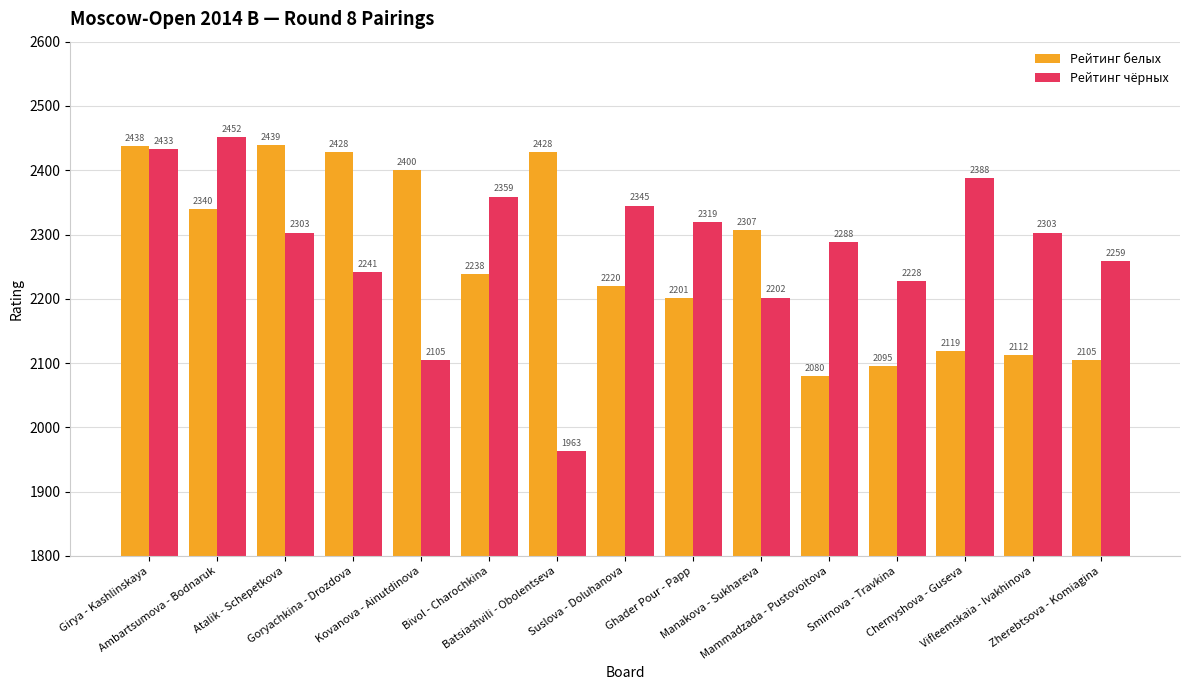

Reading left to right, transcribe all the data shown in this chart.

Рейтинг белых: Girya - Kashlinskaya=2438	Ambartsumova - Bodnaruk=2340	Atalik - Schepetkova=2439	Goryachkina - Drozdova=2428	Kovanova - Ainutdinova=2400	Bivol - Charochkina=2238	Batsiashvili - Obolentseva=2428	Suslova - Doluhanova=2220	Ghader Pour - Papp=2201	Manakova - Sukhareva=2307	Mammadzada - Pustovoitova=2080	Smirnova - Travkina=2095	Chernyshova - Guseva=2119	Vifleemskaia - Ivakhinova=2112	Zherebtsova - Komiagina=2105
Рейтинг чёрных: Girya - Kashlinskaya=2433	Ambartsumova - Bodnaruk=2452	Atalik - Schepetkova=2303	Goryachkina - Drozdova=2241	Kovanova - Ainutdinova=2105	Bivol - Charochkina=2359	Batsiashvili - Obolentseva=1963	Suslova - Doluhanova=2345	Ghader Pour - Papp=2319	Manakova - Sukhareva=2202	Mammadzada - Pustovoitova=2288	Smirnova - Travkina=2228	Chernyshova - Guseva=2388	Vifleemskaia - Ivakhinova=2303	Zherebtsova - Komiagina=2259